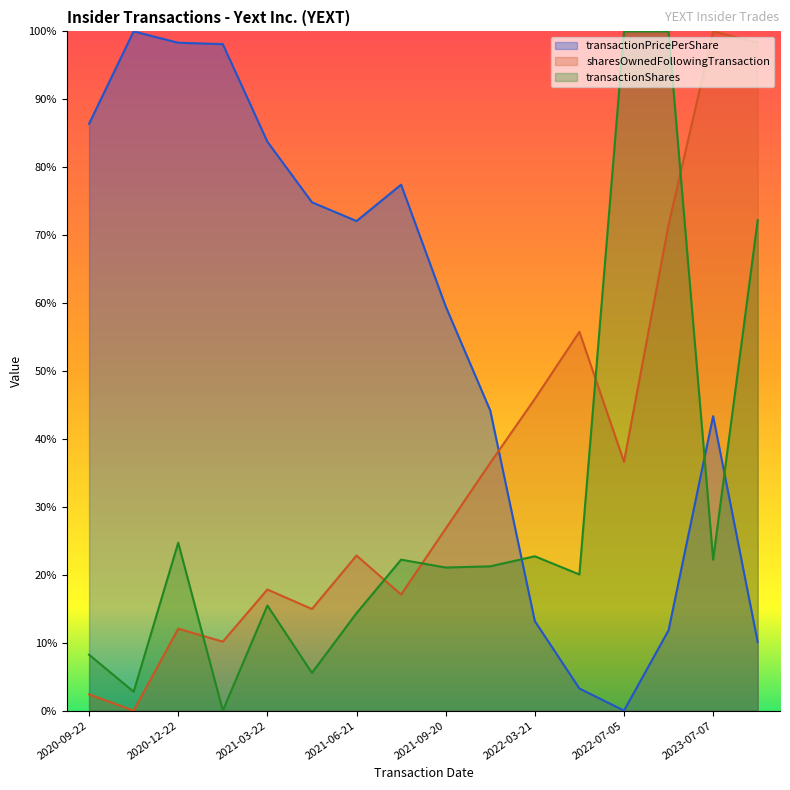

What is the difference between the maximum and minimum values in the sharesOwnedFollowingTransaction series?

1.0